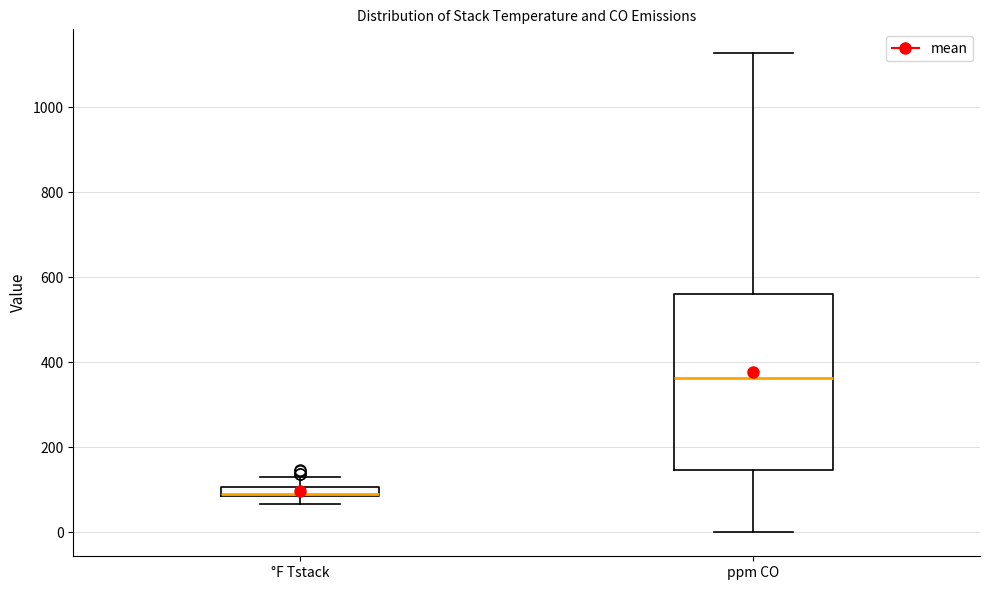

Where is the upper edge of the box for ppm CO on the y-axis? The values are not printed on the chart, so give them approximately, as read against the axis.

560